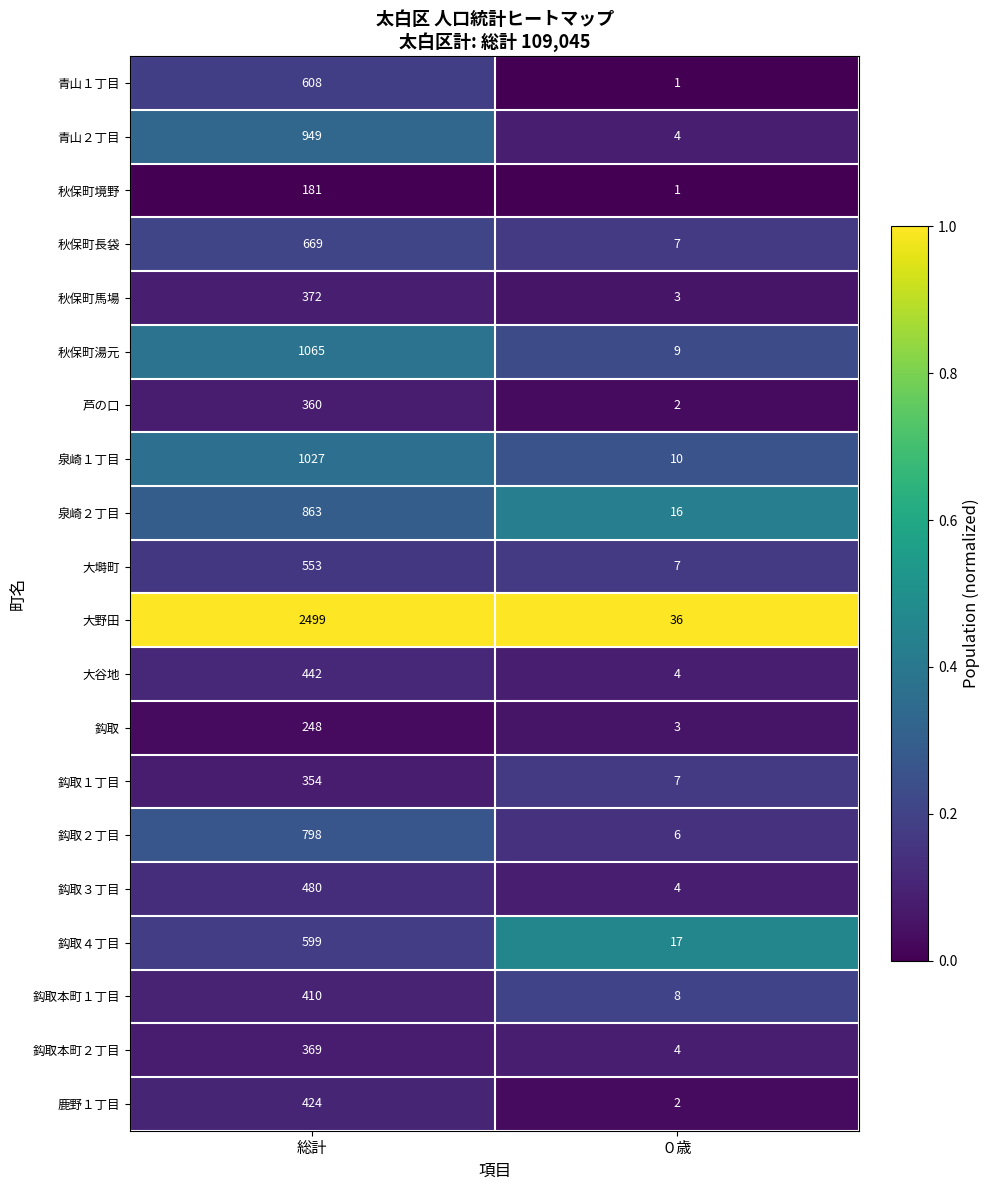

At which category is the sum across all series the highest?

総計